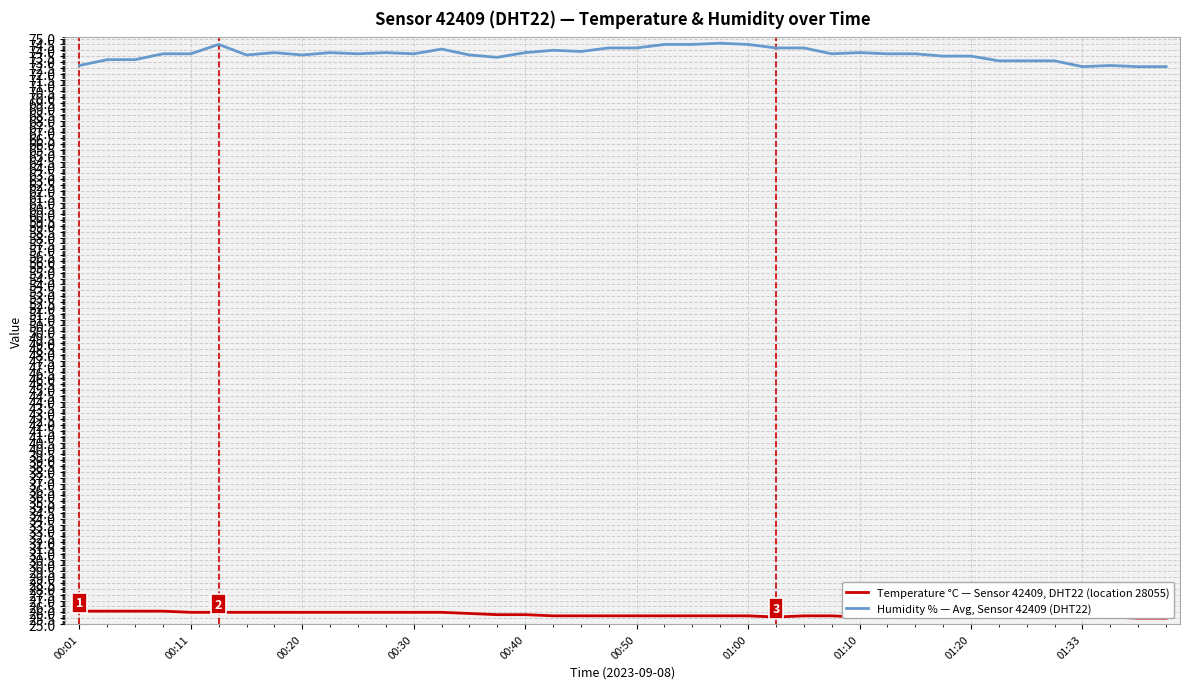

At 25, list the series in order from largest to smallest.

Humidity % — Avg, Sensor 42409 (DHT22), Temperature °C — Sensor 42409, DHT22 (location 28055)